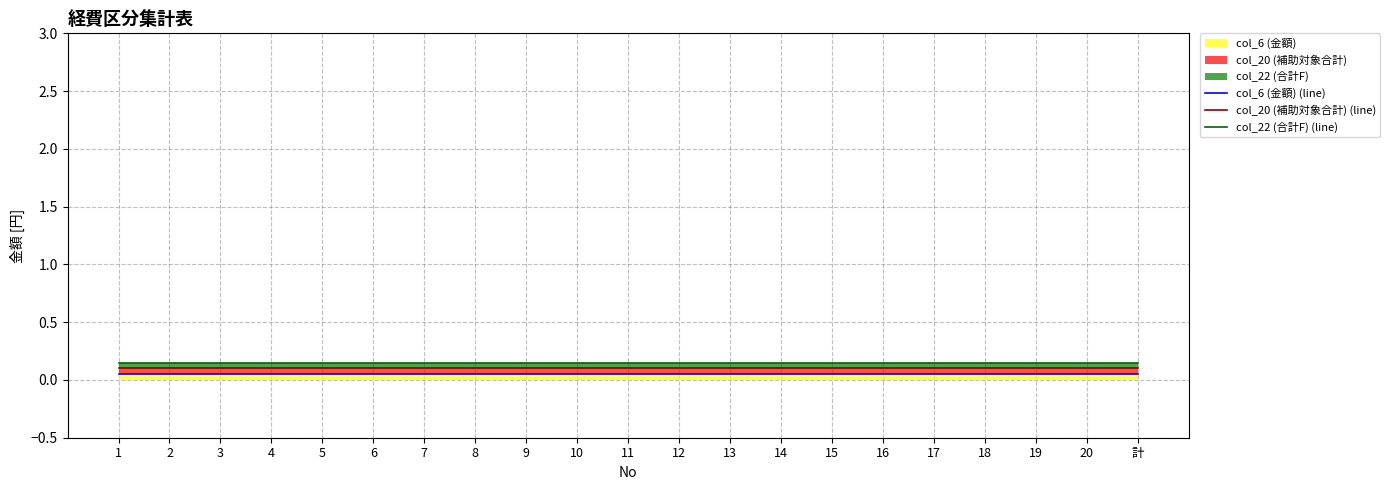

Rank the series at 2 from lowest to highest value.

col_6 (金額) (line), col_20 (補助対象合計) (line), col_22 (合計F) (line)